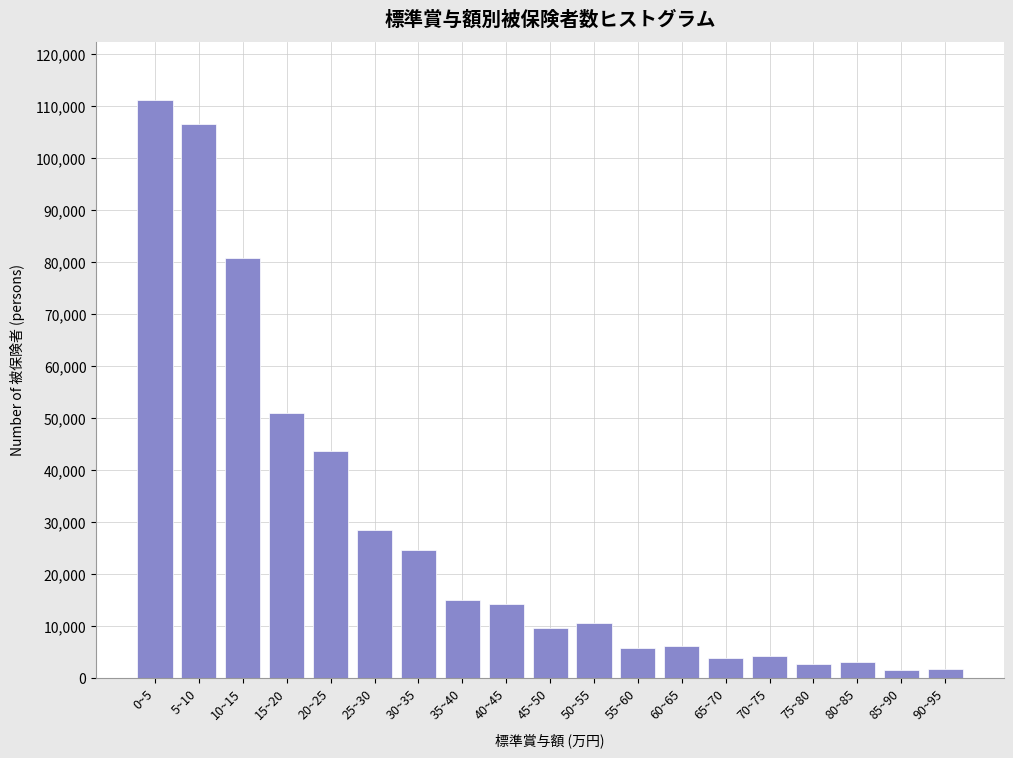

Where is the data nearest to the value 56391?

15~20